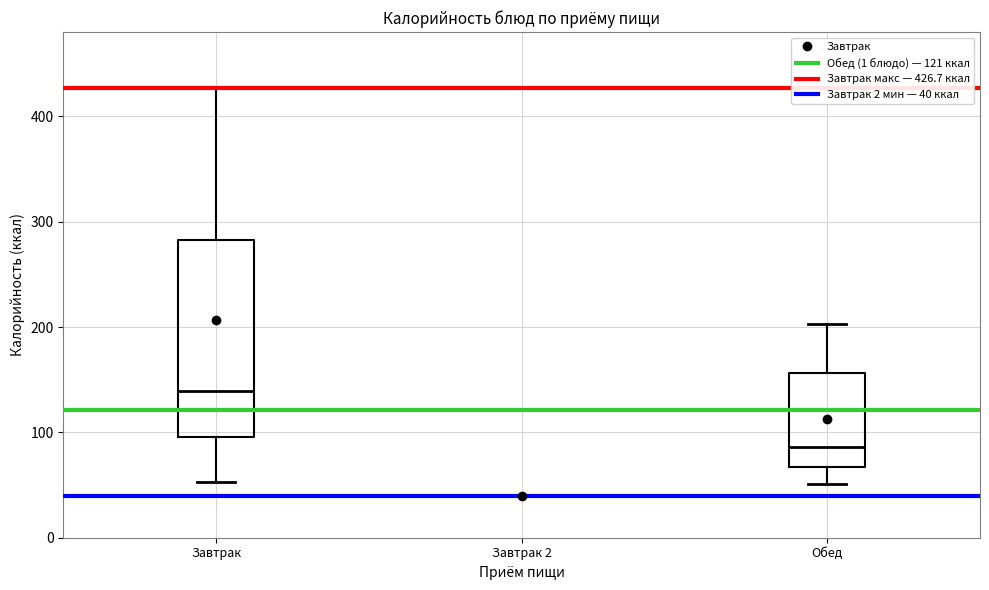

Reading left to right, read every box against the y-axis: the position of its median line, the range the box covers, and the ends of its whiskers. The values are not printed on the chart, so give them approximately, as read against the axis.

Завтрак: median 140, box 100 to 280, whiskers 50 to 430
Завтрак 2: box collapsed to a line at 40, whiskers 40 to 40
Обед: median 90, box 70 to 160, whiskers 50 to 200